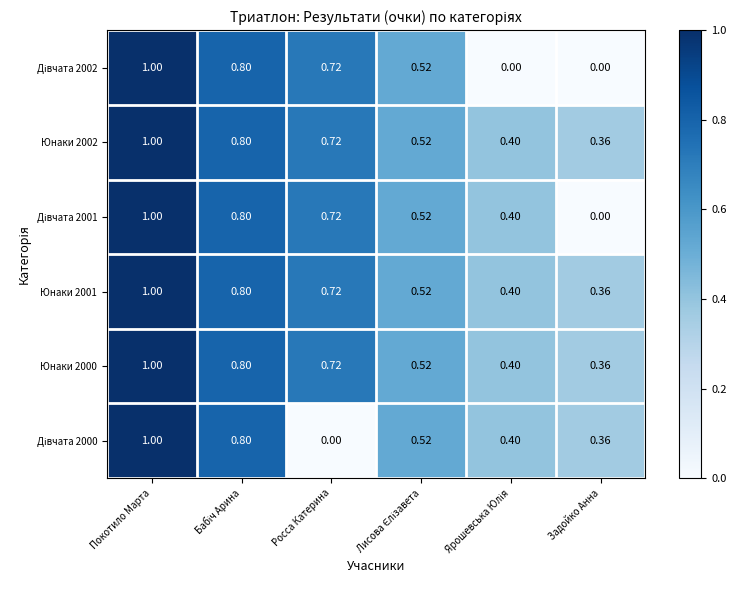

At which label does Юнаки 2001 reach its peak?

Покотило Марта